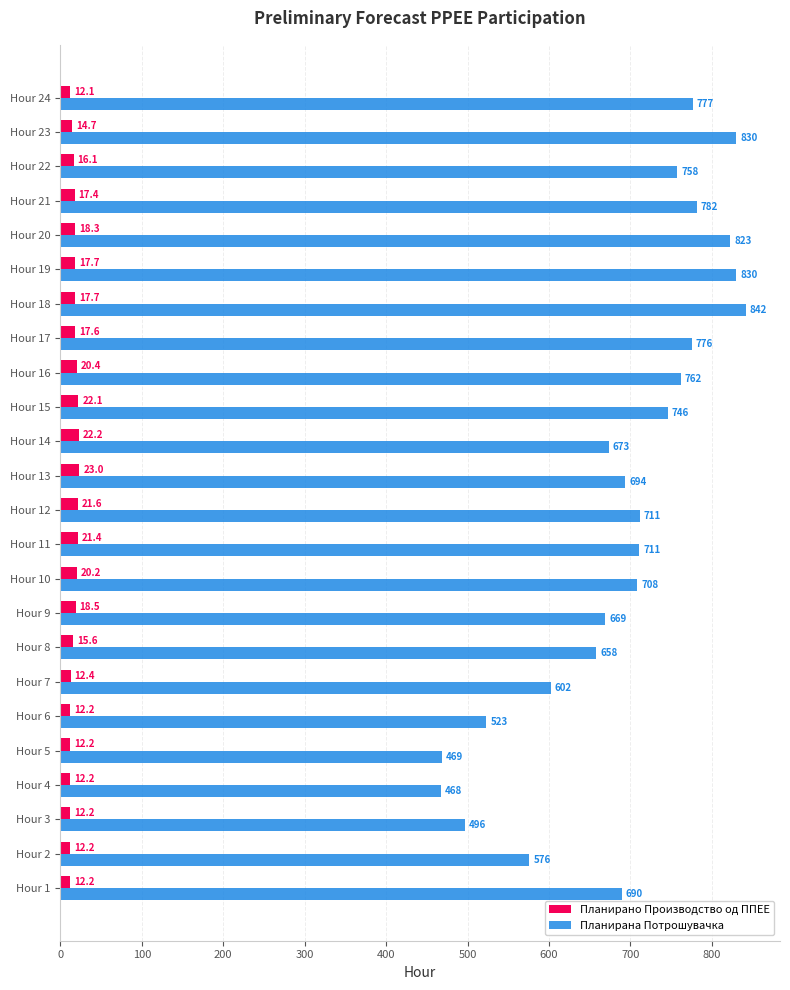

Which category has the highest value in the Планирана Потрошувачка series?

Hour 18